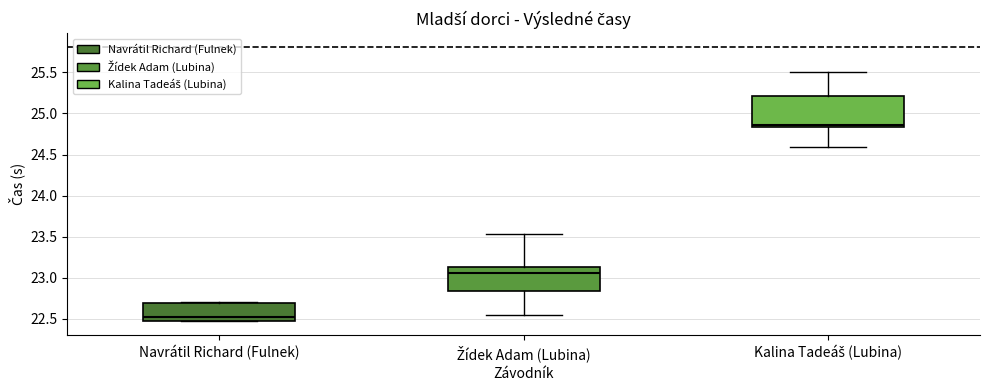

Comparing the boxes themselves (not the whiskers), which one is the tallest?

Kalina Tadeáš (Lubina)